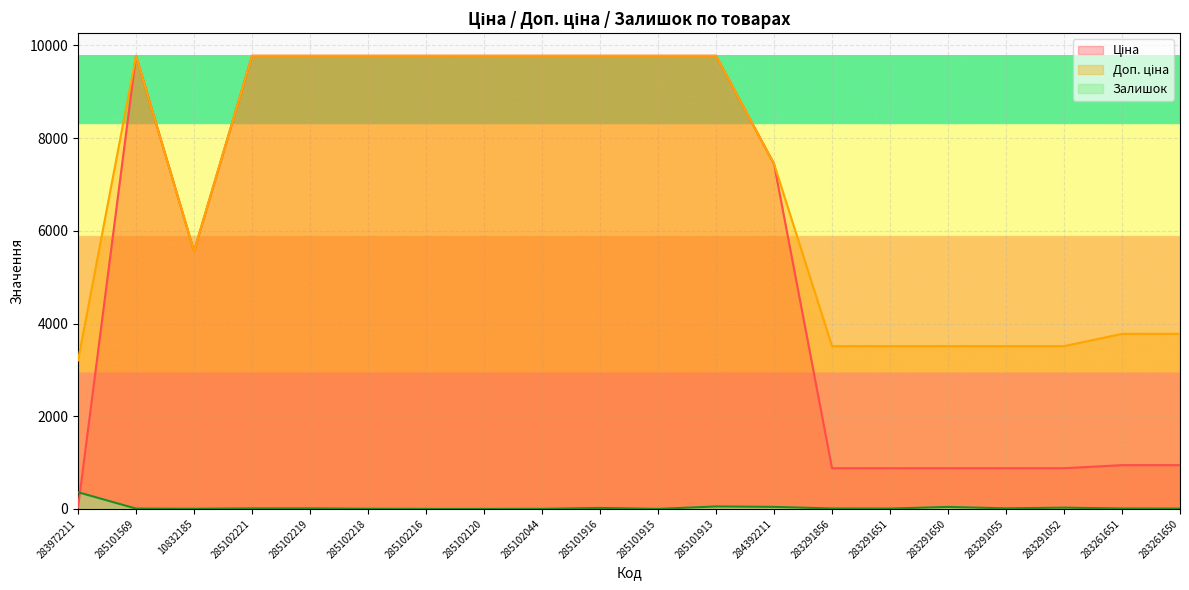

How many lines are shown in the chart?

3